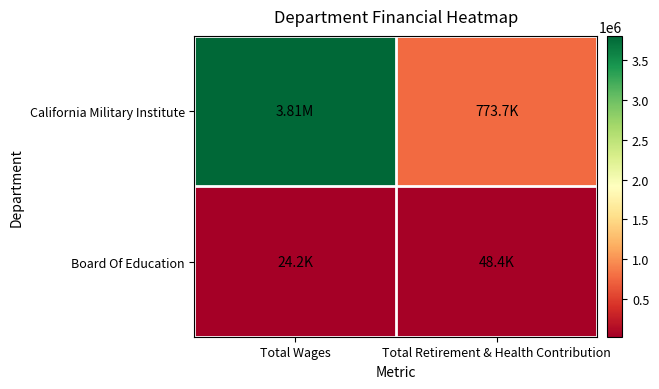

Which series has the widest spread of values?

California Military Institute